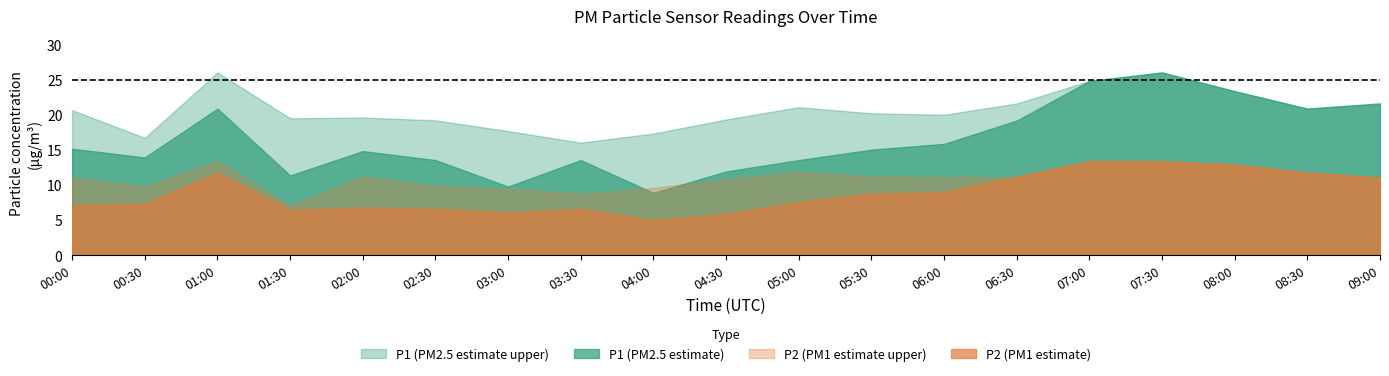

True or false: P1 and P2 cross at least once.

False